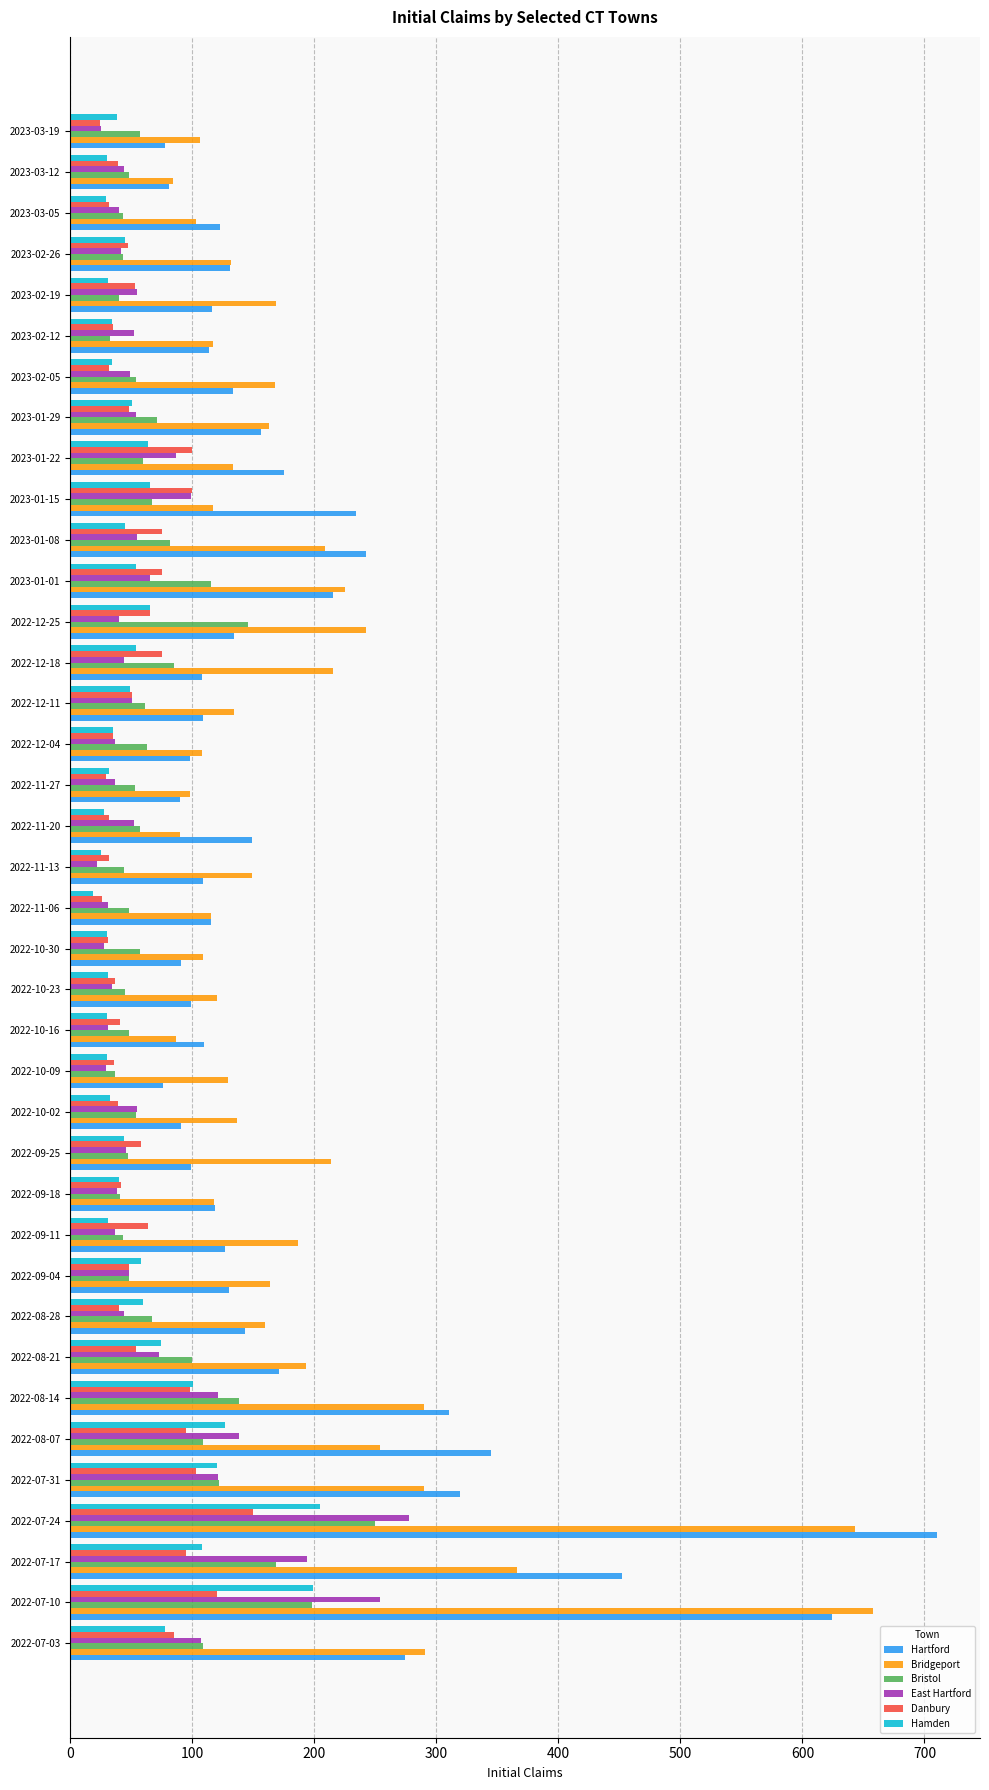

What is the total value across all series at 2022-10-23?

366